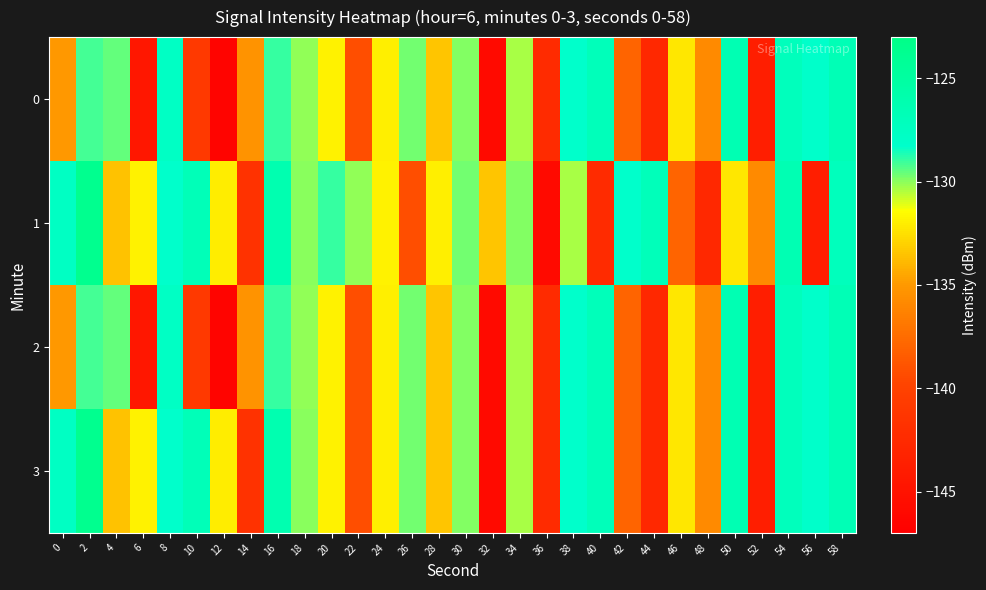

Reading left to right, transcribe all the data shown in this chart.

0: 0=-135.0	2=-129.1	4=-129.5	6=-144.5	8=-127.7	10=-140.8	12=-146.5	14=-135.4	16=-128.9	18=-130.1	20=-131.9	22=-139.1	24=-132.0	26=-129.7	28=-133.5	30=-129.9	32=-145.9	34=-130.3	36=-142.3	38=-128.3	40=-127.0	42=-138.0	44=-142.6	46=-132.2	48=-135.8	50=-126.4	52=-143.8	54=-127.0	56=-128.2	58=-126.6
1: 0=-127.7	2=-123.6	4=-133.5	6=-131.9	8=-128.3	10=-126.8	12=-132.1	14=-141.6	16=-126.1	18=-129.9	20=-128.9	22=-130.1	24=-131.9	26=-139.1	28=-132.0	30=-129.7	32=-133.5	34=-129.9	36=-145.9	38=-130.3	40=-142.3	42=-128.3	44=-127.0	46=-138.0	48=-142.6	50=-132.2	52=-135.8	54=-126.4	56=-143.8	58=-127.0
2: 0=-135.0	2=-129.1	4=-129.5	6=-144.5	8=-127.7	10=-140.8	12=-146.5	14=-135.4	16=-128.9	18=-130.1	20=-131.9	22=-139.1	24=-132.0	26=-129.7	28=-133.5	30=-129.9	32=-145.9	34=-130.3	36=-142.3	38=-128.3	40=-127.0	42=-138.0	44=-142.6	46=-132.2	48=-135.8	50=-126.4	52=-143.8	54=-127.0	56=-128.2	58=-126.6
3: 0=-127.7	2=-123.6	4=-133.5	6=-131.9	8=-128.3	10=-126.8	12=-132.1	14=-141.6	16=-126.1	18=-129.9	20=-131.9	22=-139.1	24=-132.0	26=-129.7	28=-133.5	30=-129.9	32=-145.9	34=-130.3	36=-142.3	38=-128.3	40=-127.0	42=-138.0	44=-142.6	46=-132.2	48=-135.8	50=-126.4	52=-143.8	54=-127.0	56=-128.2	58=-126.6